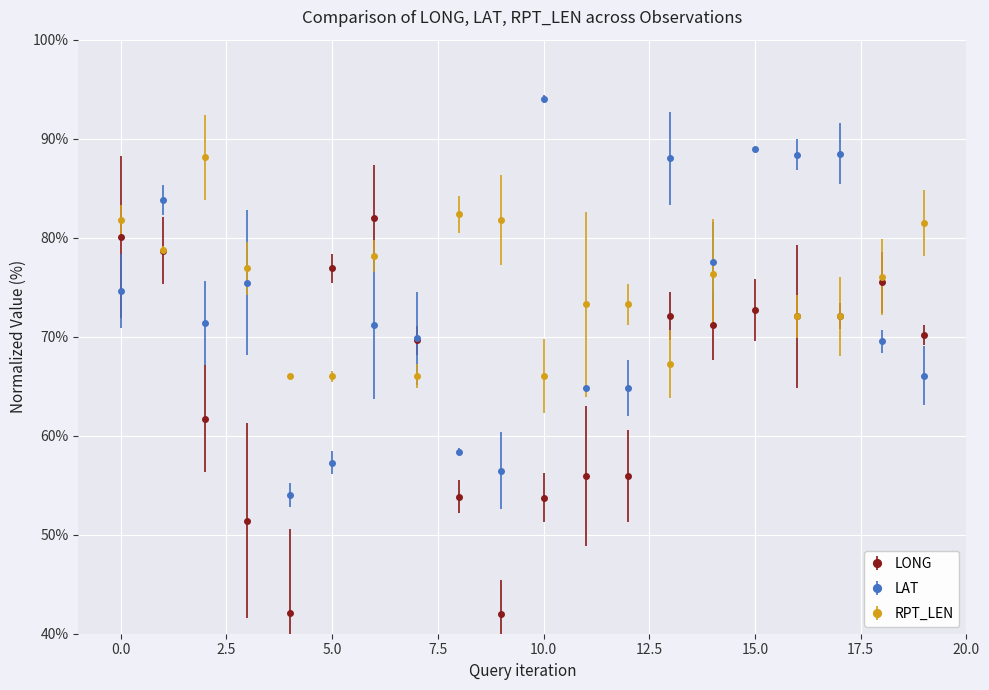

What is the sum of the LONG values at 1 and 15?

151.4